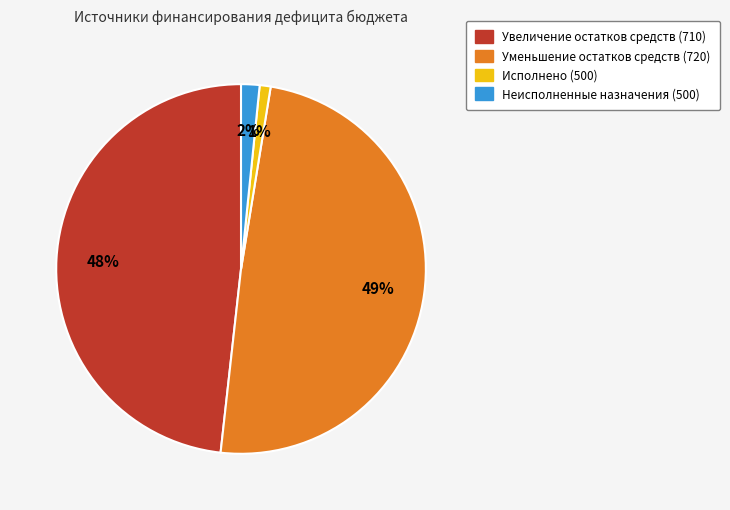

To the nearest percent, what percentage of the pie is Исполнено (500)?

1%